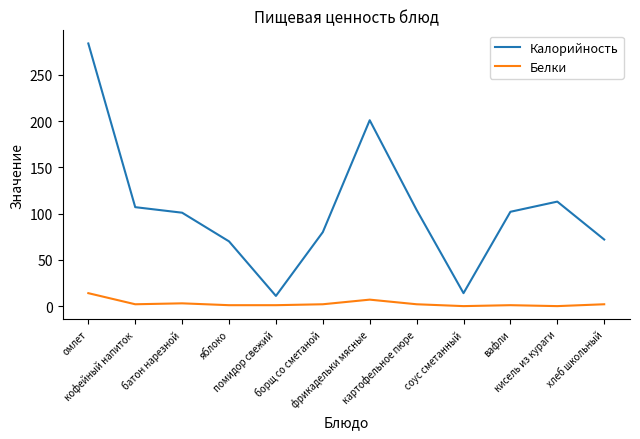

What is the maximum value for Калорийность?

284